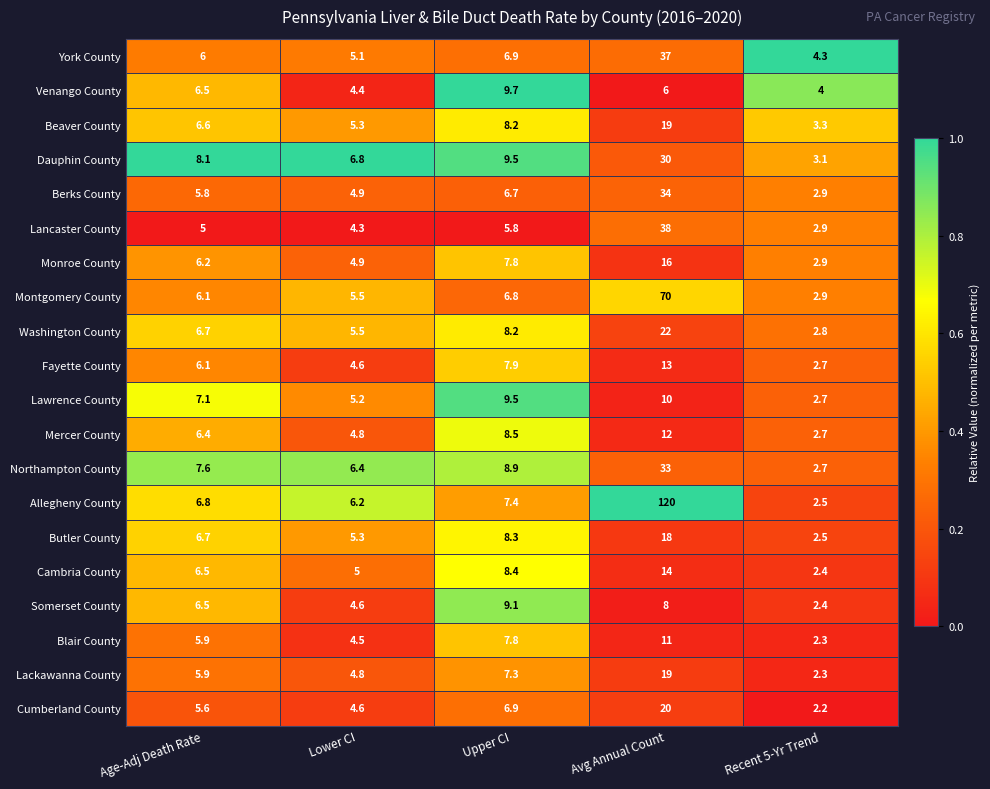

Rank the categories by Blair County value from highest to lowest.

Avg Annual Count, Upper CI, Age-Adj Death Rate, Lower CI, Recent 5-Yr Trend